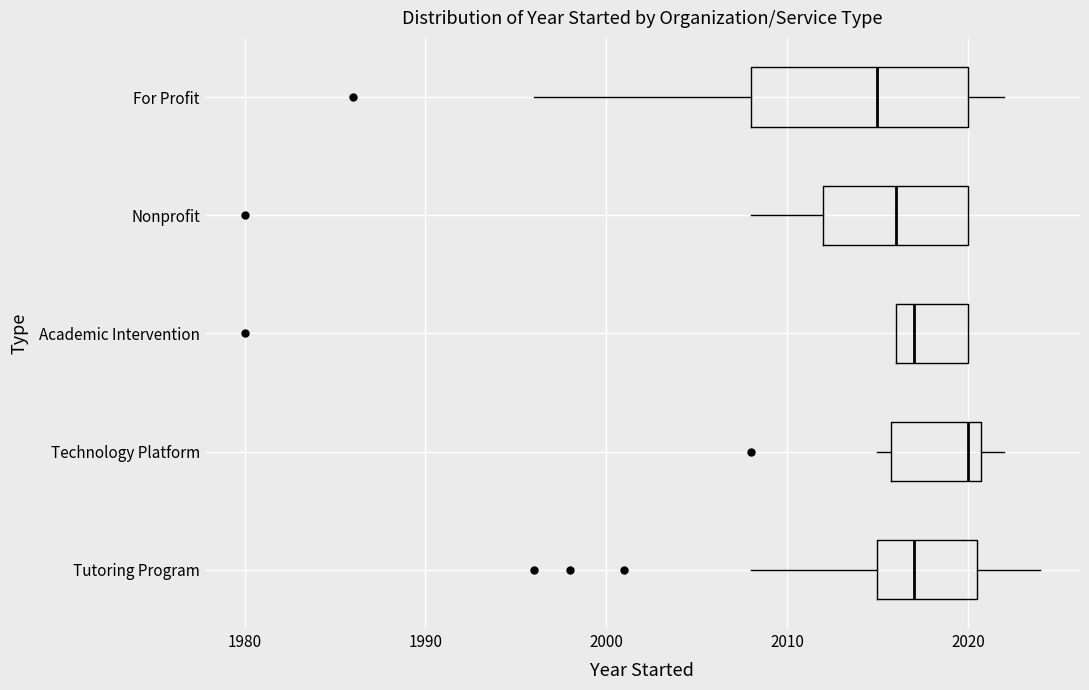

Reading bottom to top, read every box against the x-axis: the position of its median line, the range the box covers, and the ends of its whiskers. The values are not printed on the chart, so give them approximately, as read against the axis.

Tutoring Program: median 2017, box 2015 to 2021, whiskers 2008 to 2024
Technology Platform: median 2020, box 2016 to 2021, whiskers 2015 to 2022
Academic Intervention: median 2017, box 2016 to 2020, whiskers 2016 to 2020
Nonprofit: median 2016, box 2012 to 2020, whiskers 2008 to 2020
For Profit: median 2015, box 2008 to 2020, whiskers 1996 to 2022